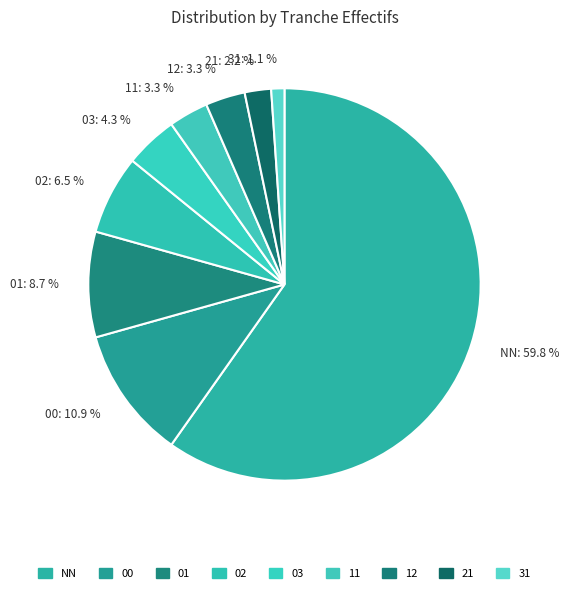

Which slice is the smallest?

31